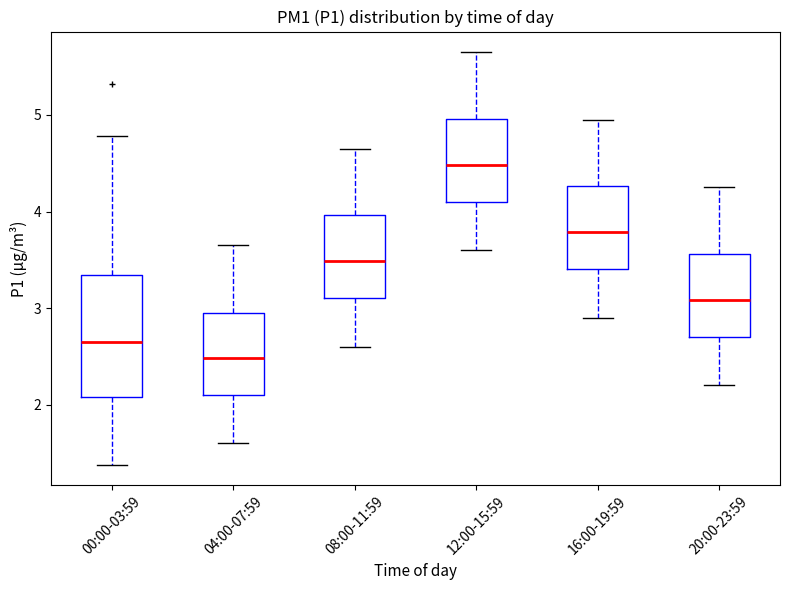

Which box has the highest median line?

12:00-15:59